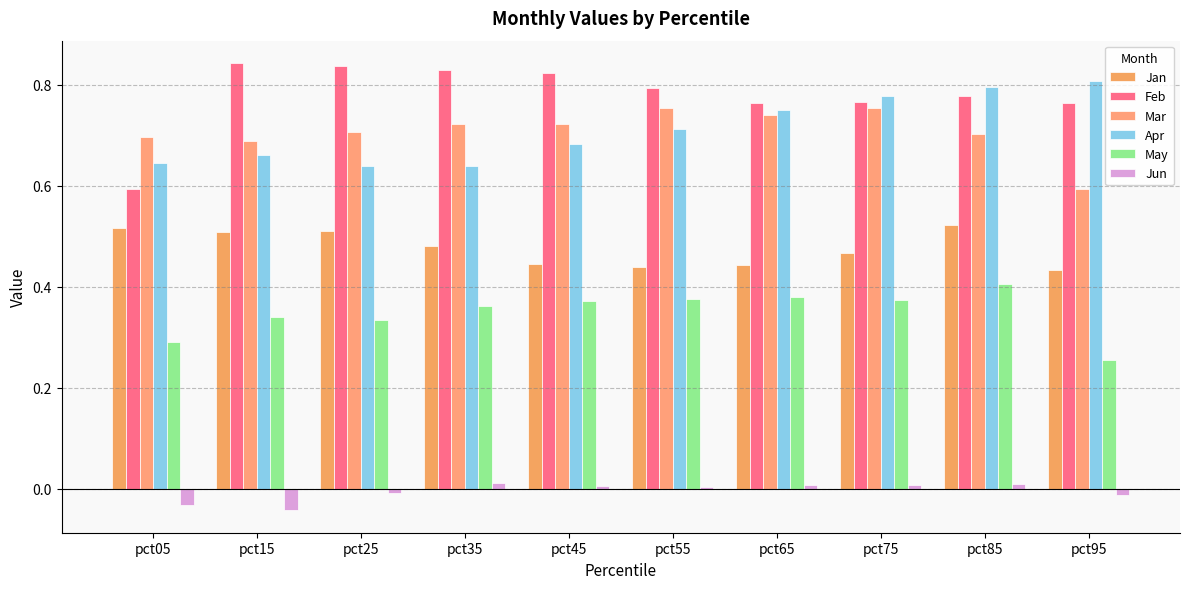

Rank the series by their maximum value, from lowest to highest.

Jun, May, Jan, Mar, Apr, Feb